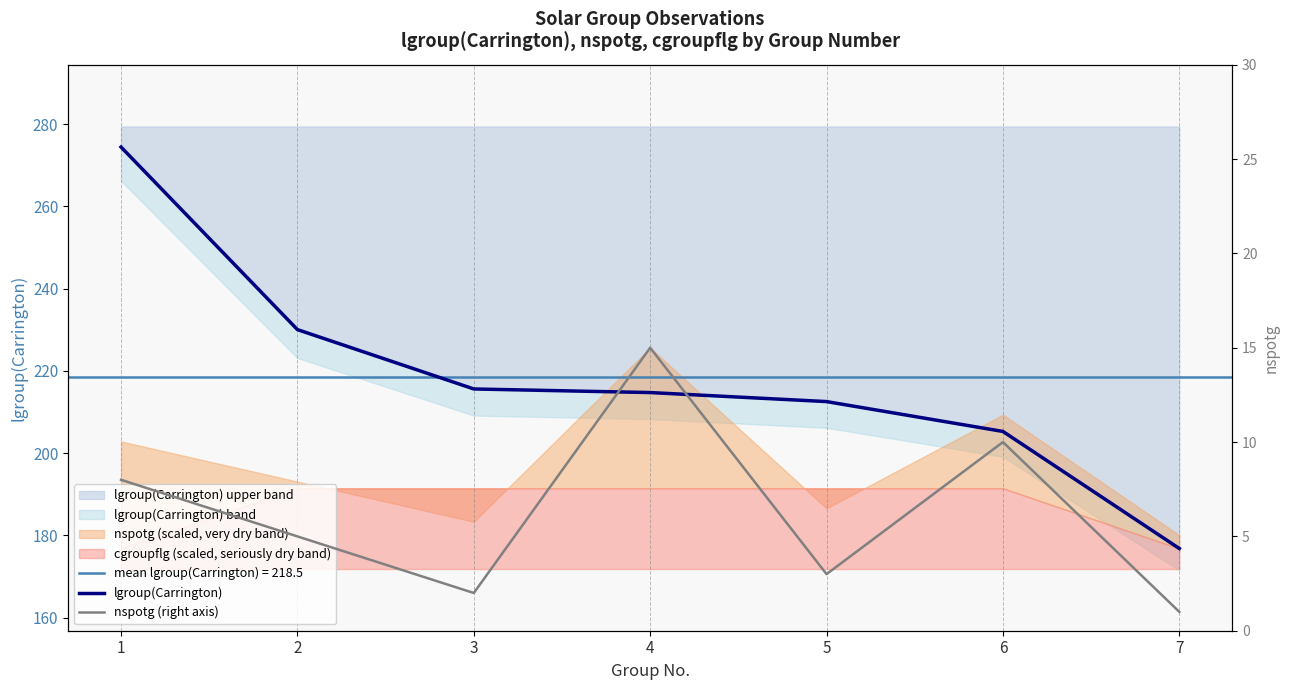

List the series in order of their peak value, highest first.

lgroup(Carrington), nspotg (right axis)